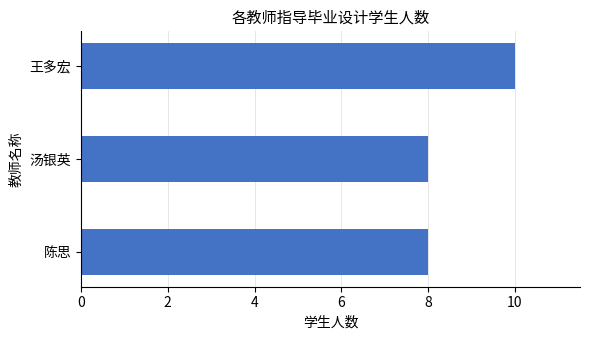

Reading bottom to top, extract all data points from this chart.

8	8	10